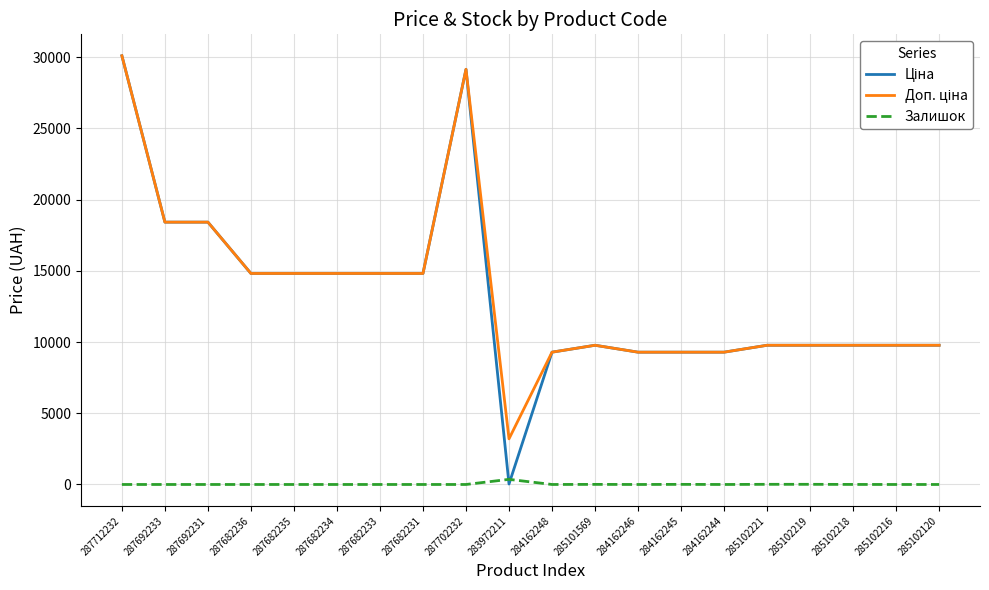

At which category is the sum across all series the highest?

287712232